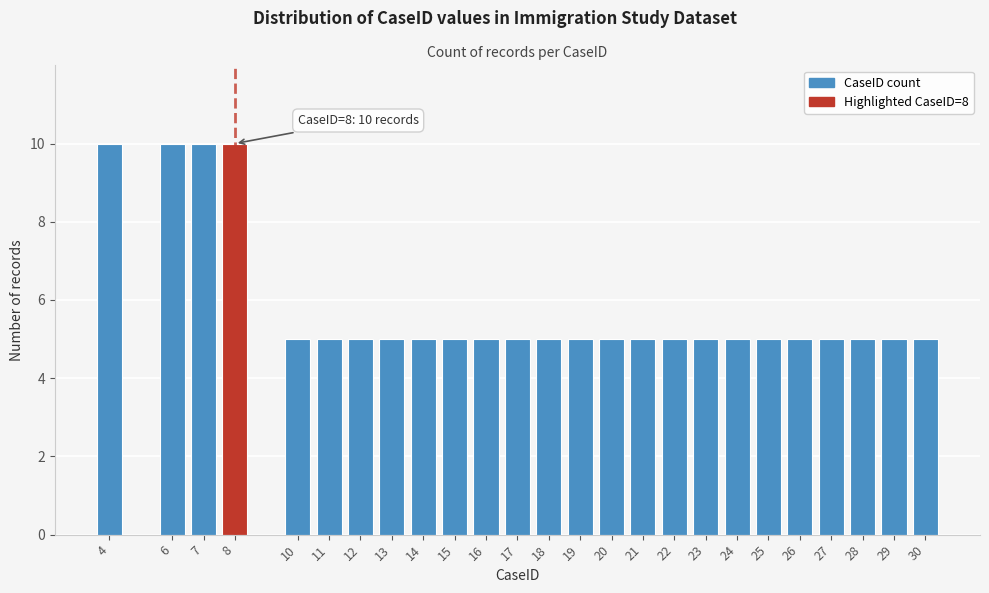

Reading left to right, transcribe all the data shown in this chart.

4=10	6=10	7=10	8=10	10=5	11=5	12=5	13=5	14=5	15=5	16=5	17=5	18=5	19=5	20=5	21=5	22=5	23=5	24=5	25=5	26=5	27=5	28=5	29=5	30=5